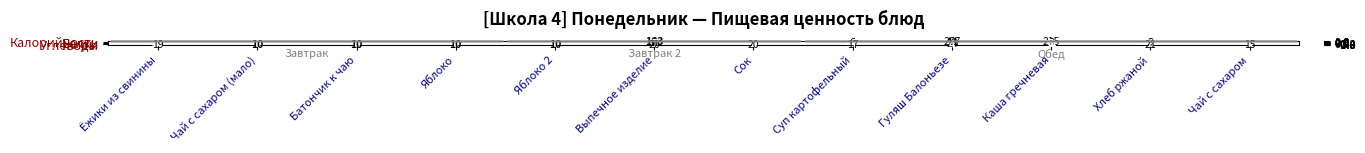

At which category is the sum across all series the highest?

Ёжики из свинины